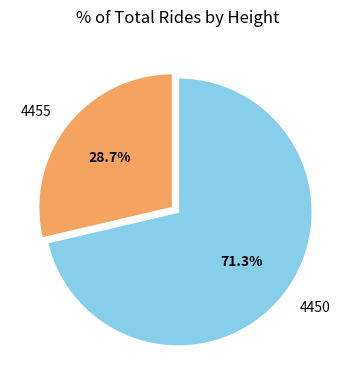

Rank the categories by value from highest to lowest.

4450, 4455